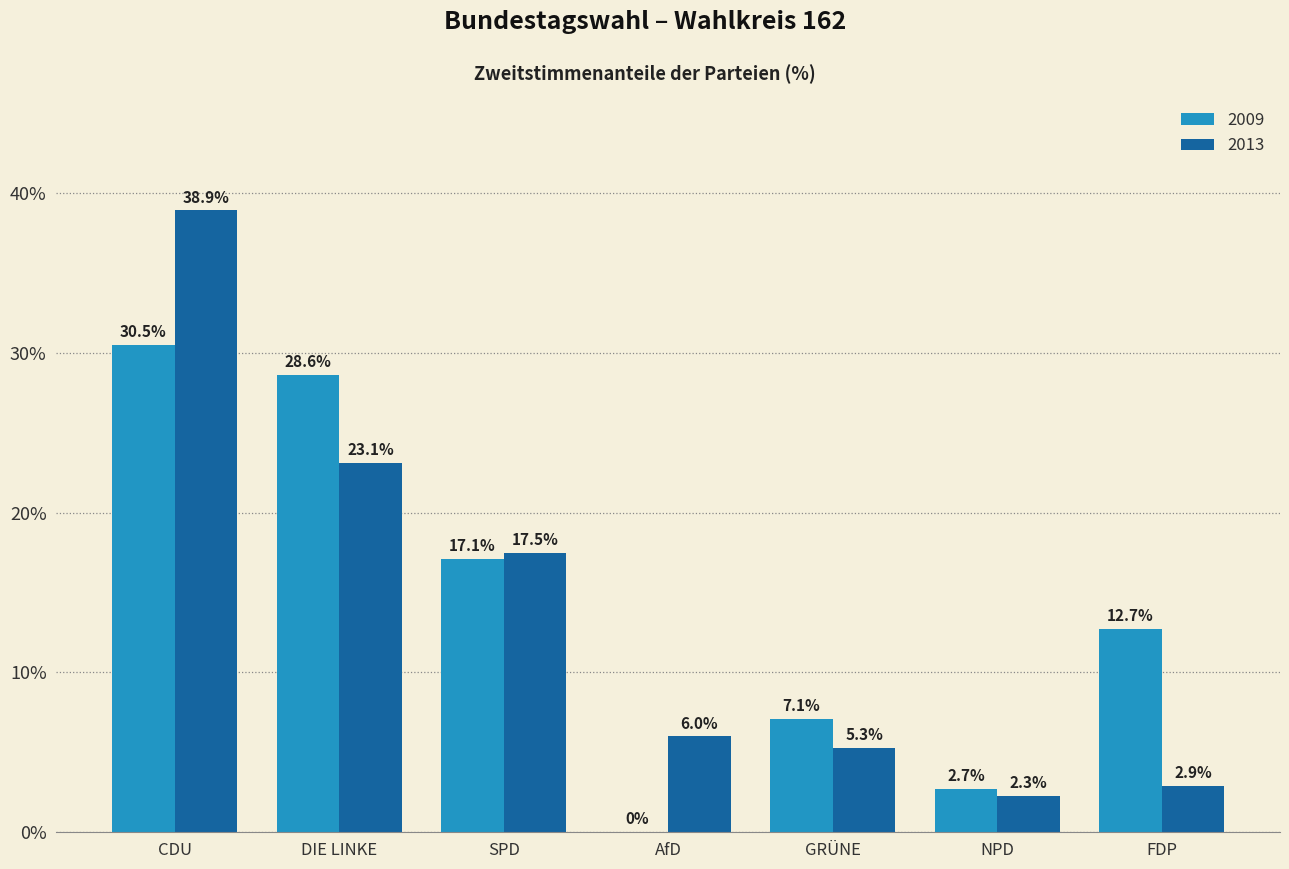

At which category is the sum across all series the highest?

CDU